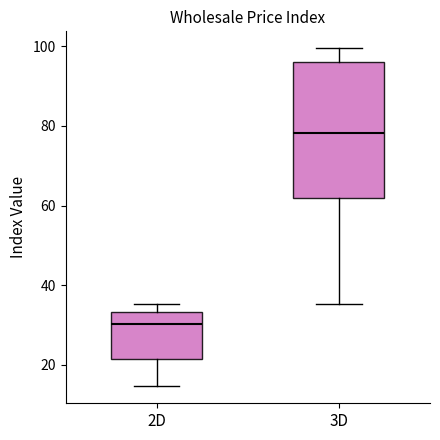

Where is the upper edge of the box for 3D on the y-axis? The values are not printed on the chart, so give them approximately, as read against the axis.

96